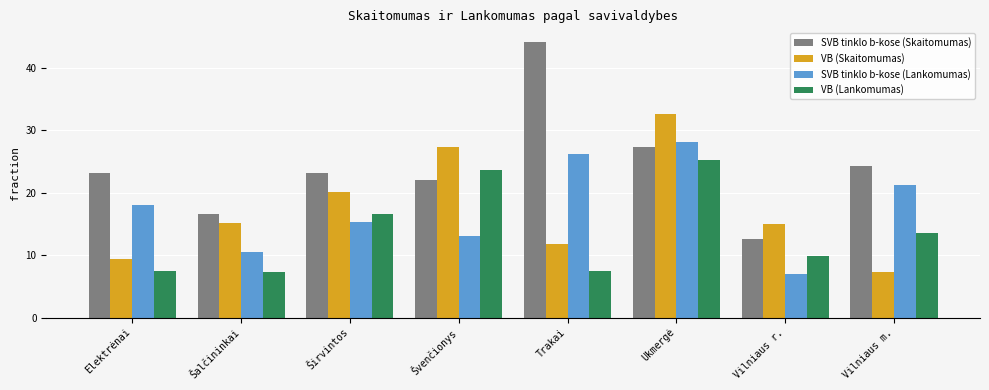

How many series are shown in this chart?

4